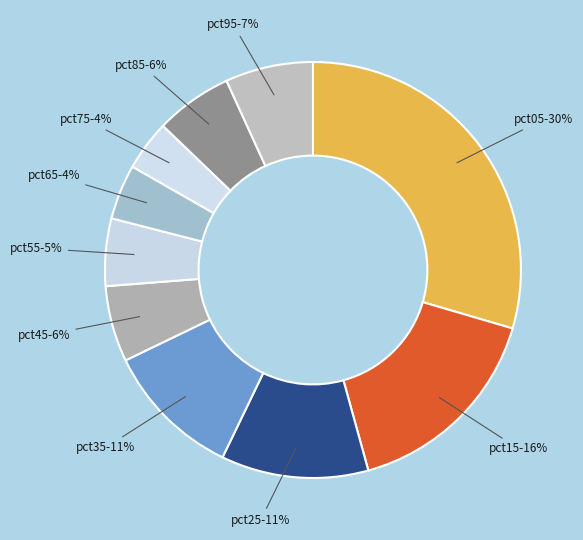

Rank the categories by value from highest to lowest.

pct05, pct15, pct25, pct35, pct95, pct85, pct45, pct55, pct65, pct75